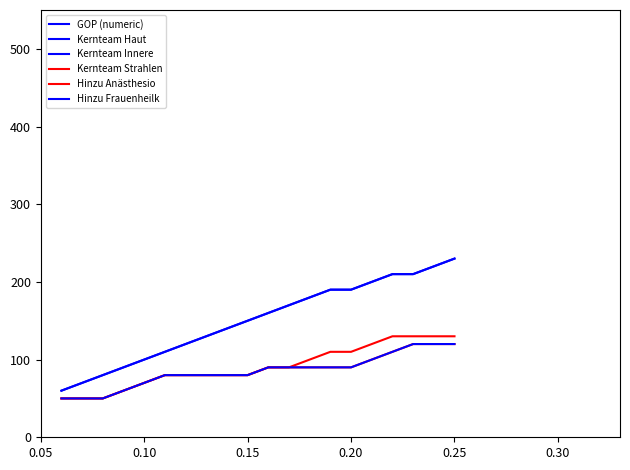

How many Kernteam Strahlen values are between 80 and 120?

11